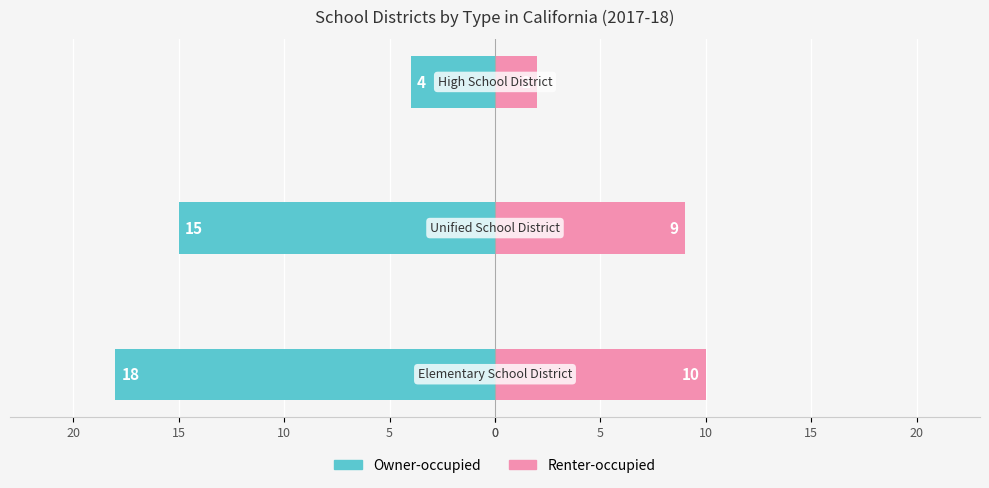

Between 0 and 10, which series saw the biggest shift?

Owner-occupied